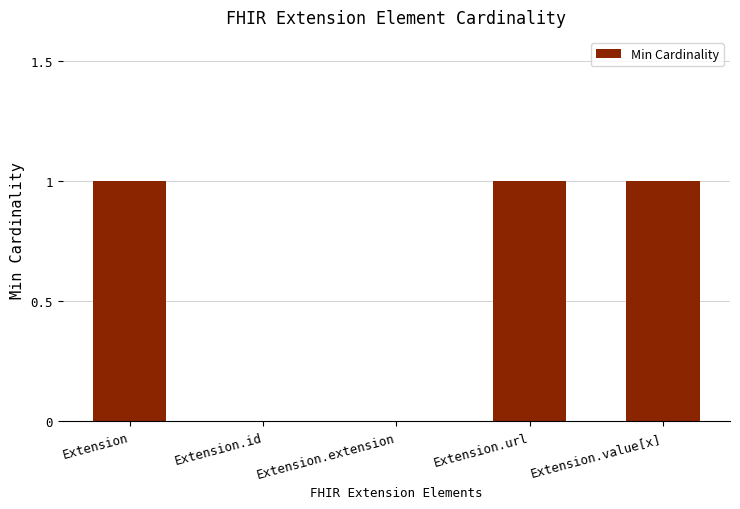

Are the bars horizontal?

No